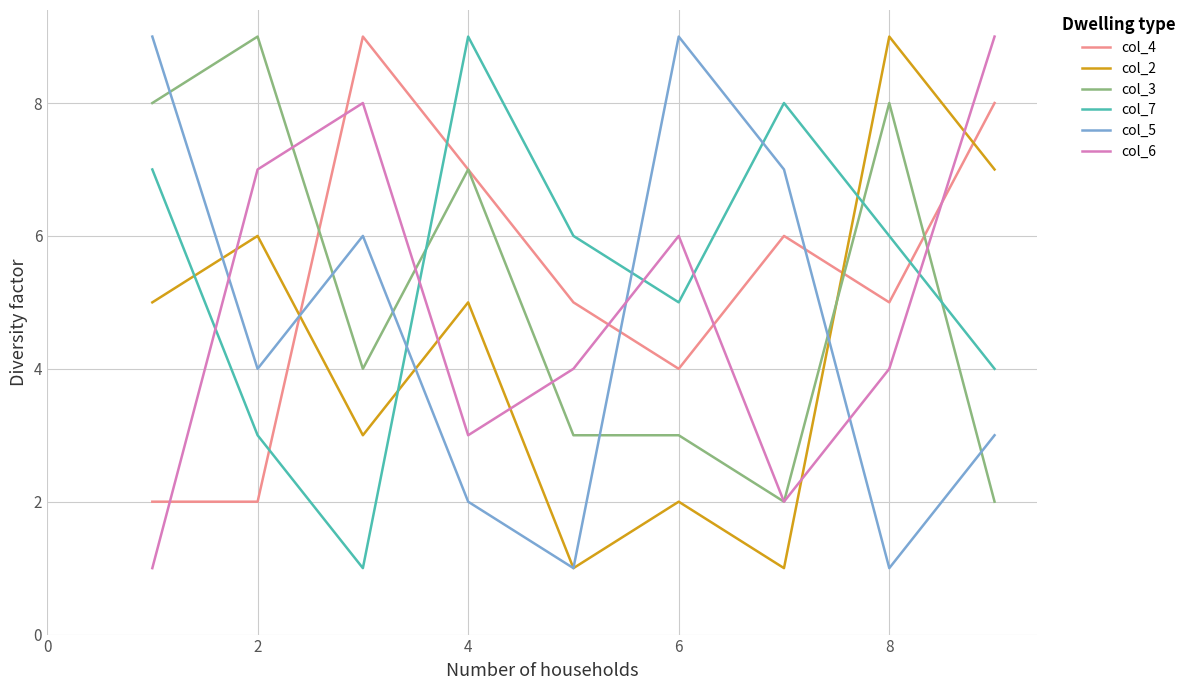

What is the maximum value shown in the chart?

9